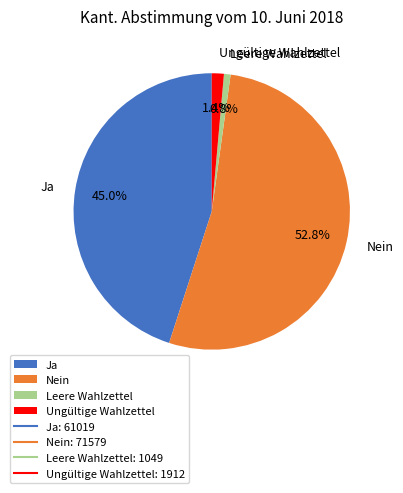

What is the total percentage of Ungültige Wahlzettel and Nein?

54.2%